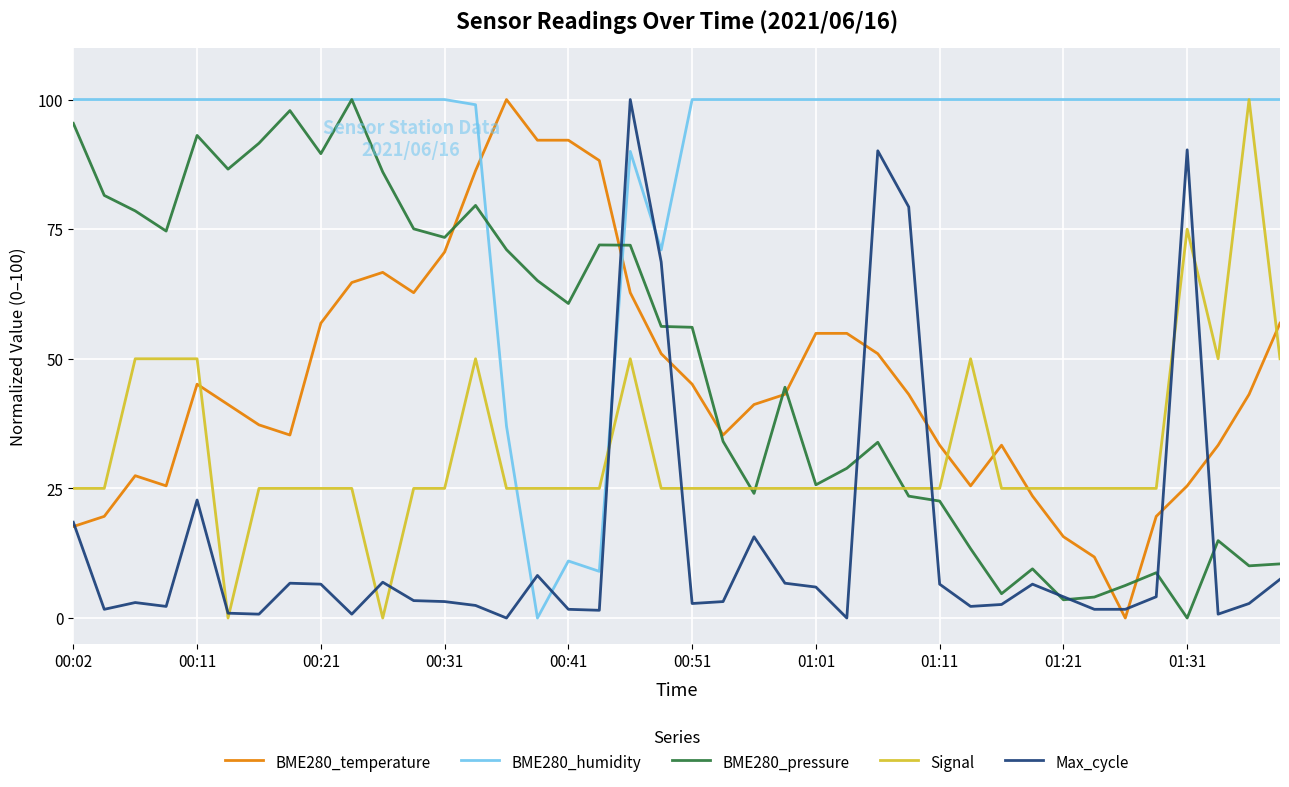

After their last crossing, which series has the higher values: Signal or BME280_temperature?

BME280_temperature